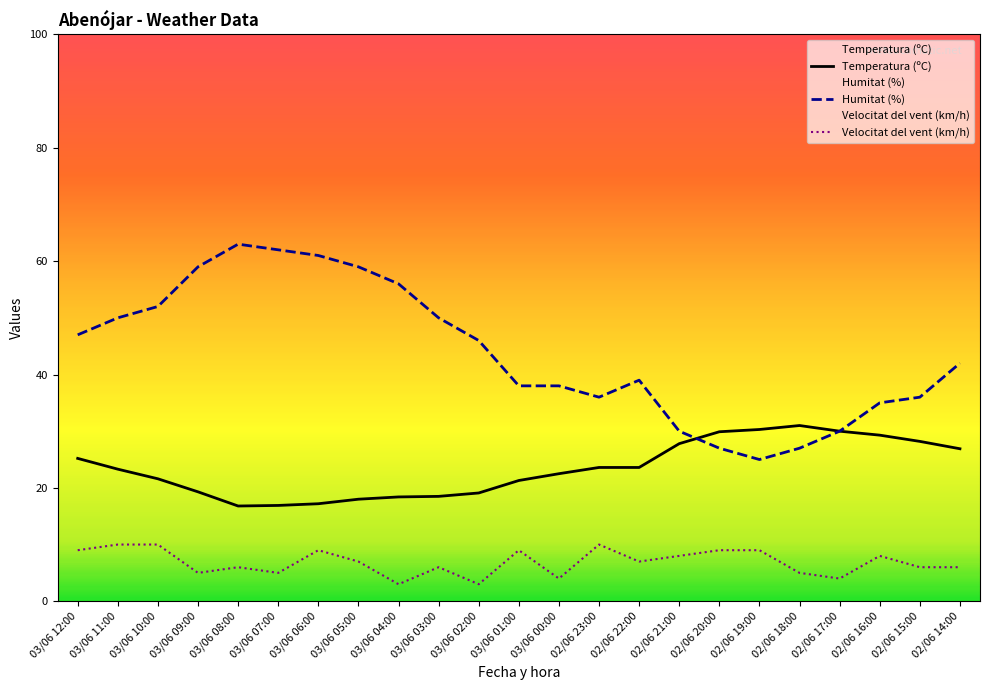

Is the value of Temperatura (ºC) at 03/06 11:00 greater than the value of Humitat (%) at 03/06 01:00?

No